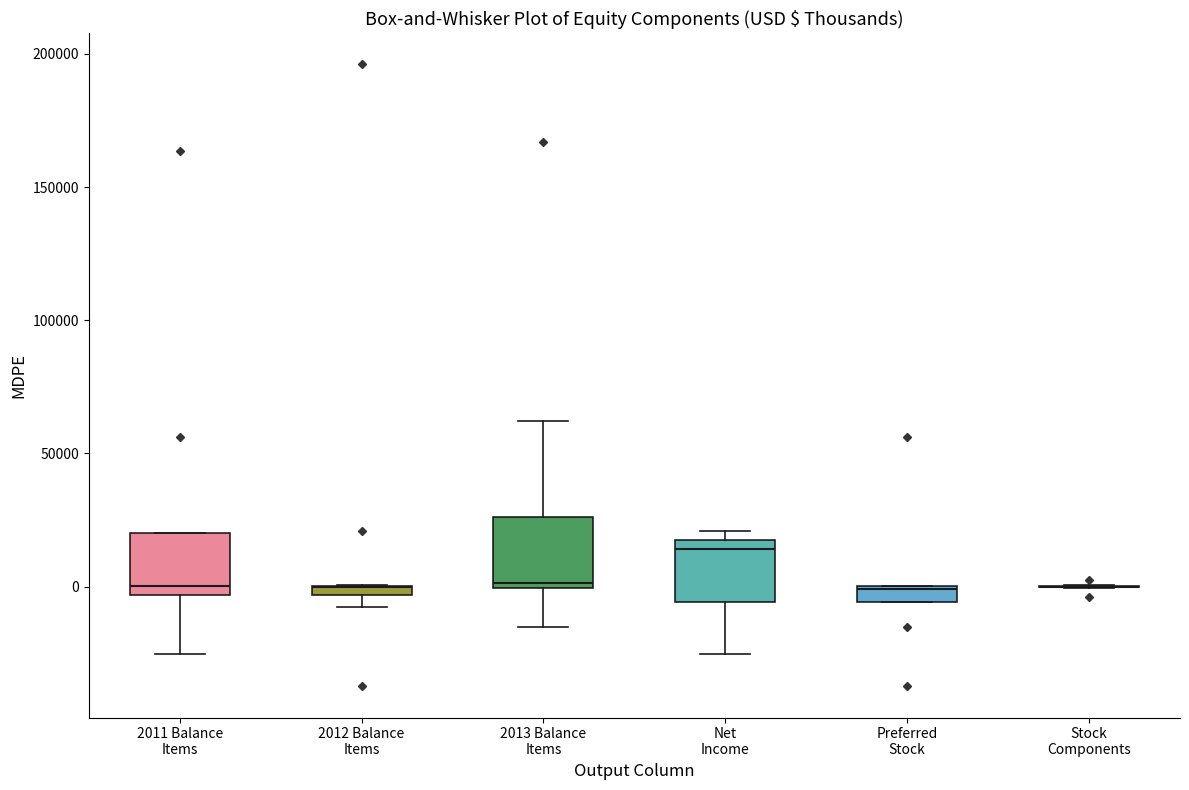

Where is the upper edge of the box for 2012 Balance Items on the y-axis? The values are not printed on the chart, so give them approximately, as read against the axis.

0